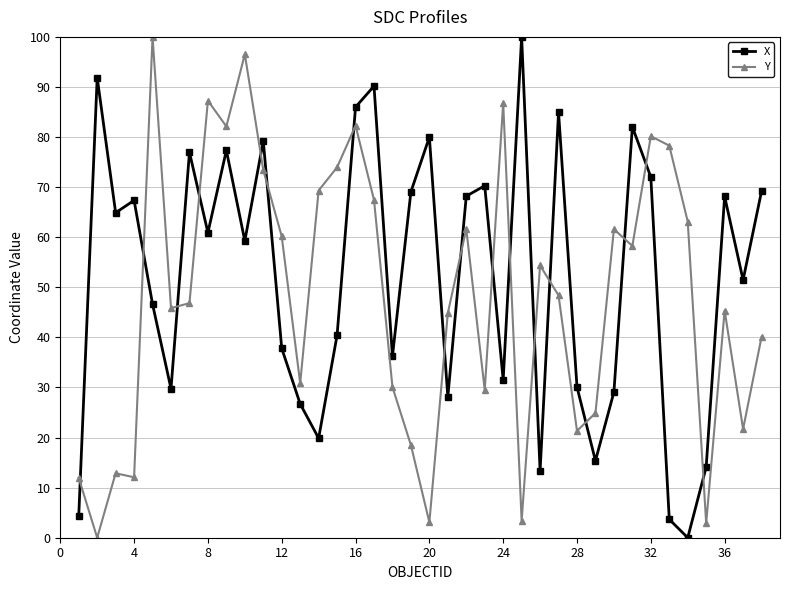

What is the value of the Y point at the 23rd from the left?

29.5